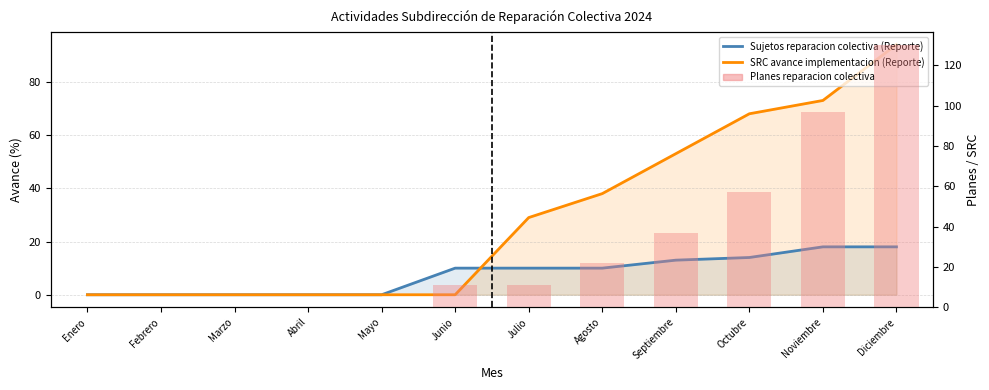

List the series in order of their peak value, highest first.

Planes reparacion colectiva, SRC avance implementacion (Reporte), Sujetos reparacion colectiva (Reporte)